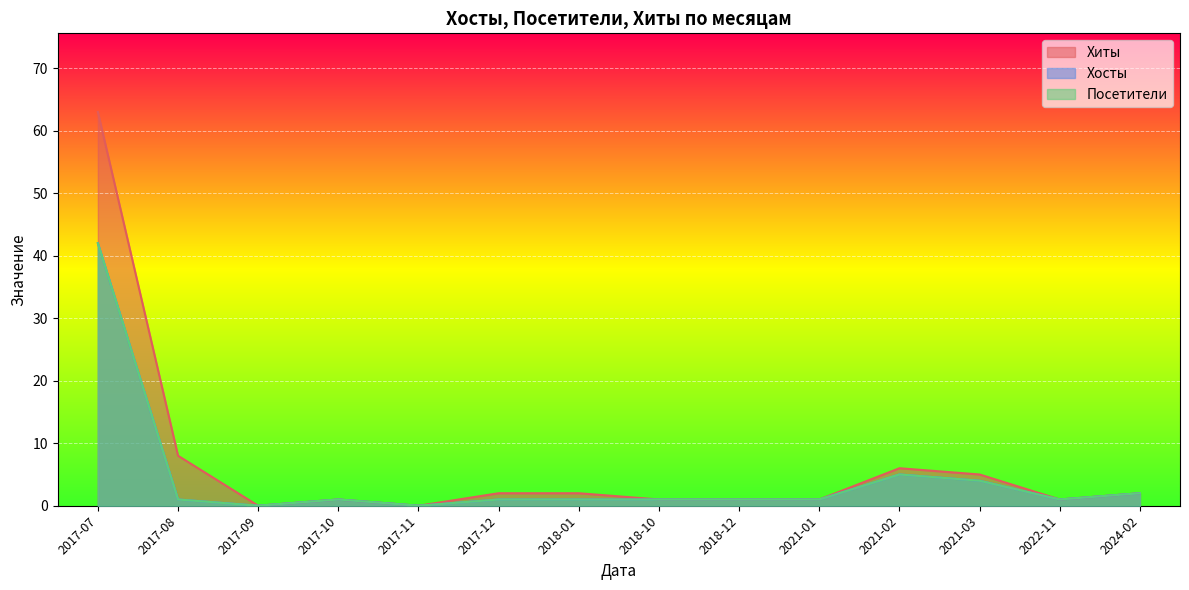

Is it true that Посетители equals -14 at 2017-09?

False